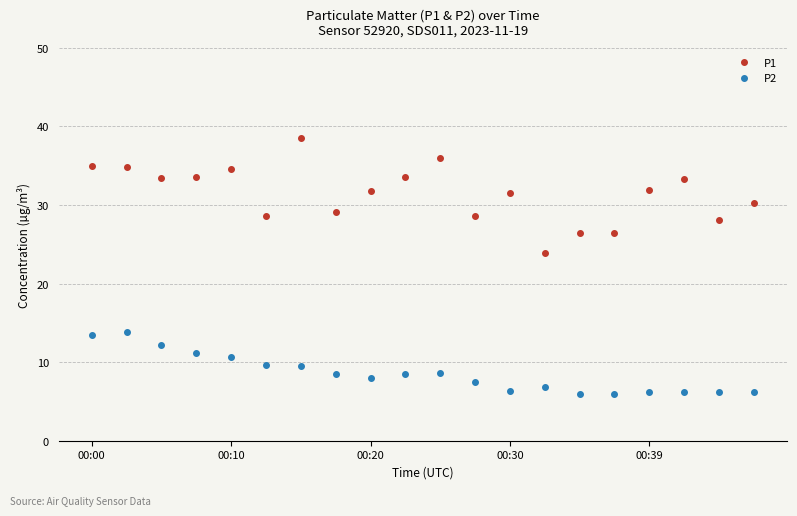

How many values in the P1 series exceed 31?

12